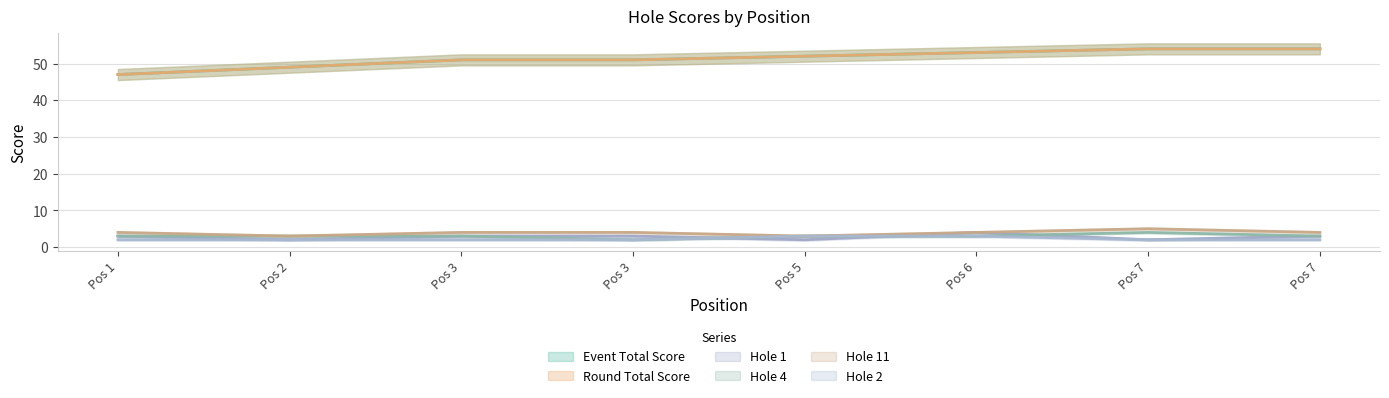

What is the highest value of the hole_1 series?

4